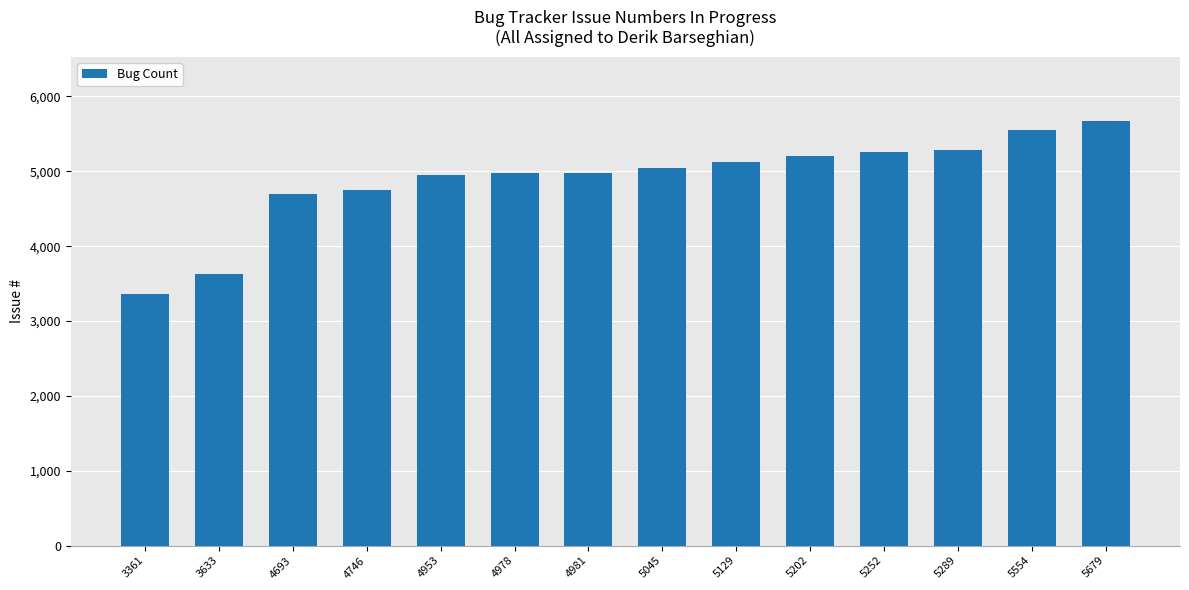

At which category does the chart reach its minimum across all series?

3361